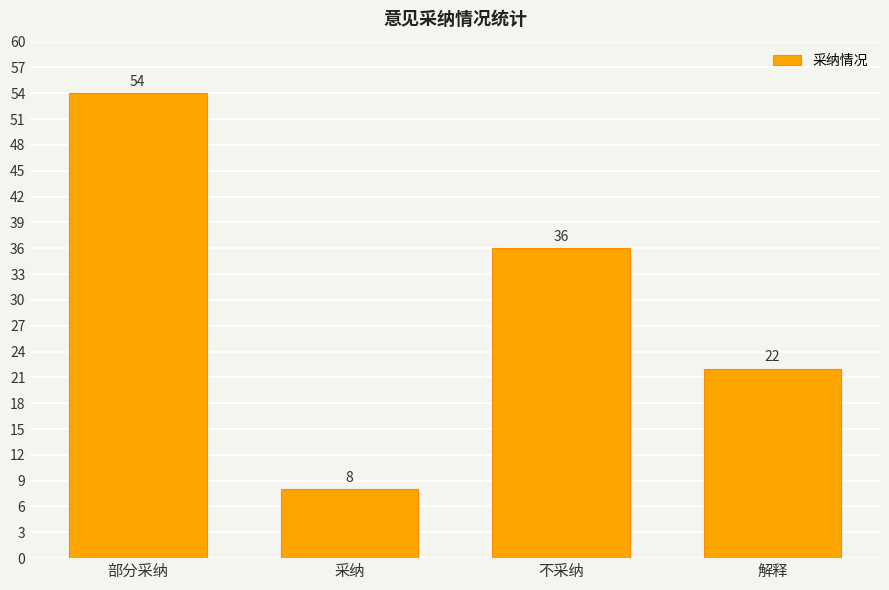

Reading left to right, list all the values displayed in this chart.

54	8	36	22